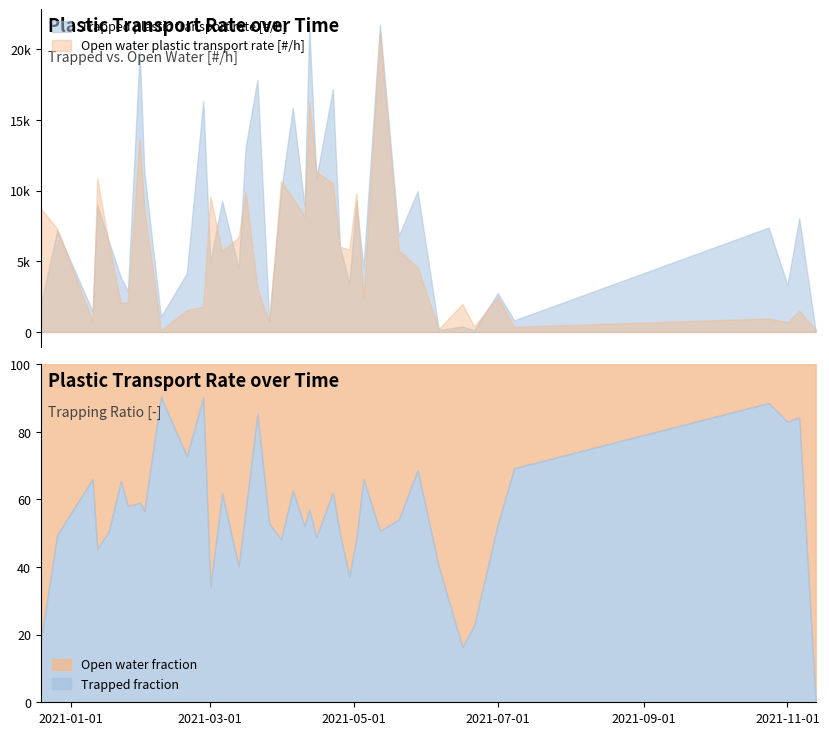

True or false: Trapped plastic transport rate [#/h] has more than 2 points higher than both neighbors.

True